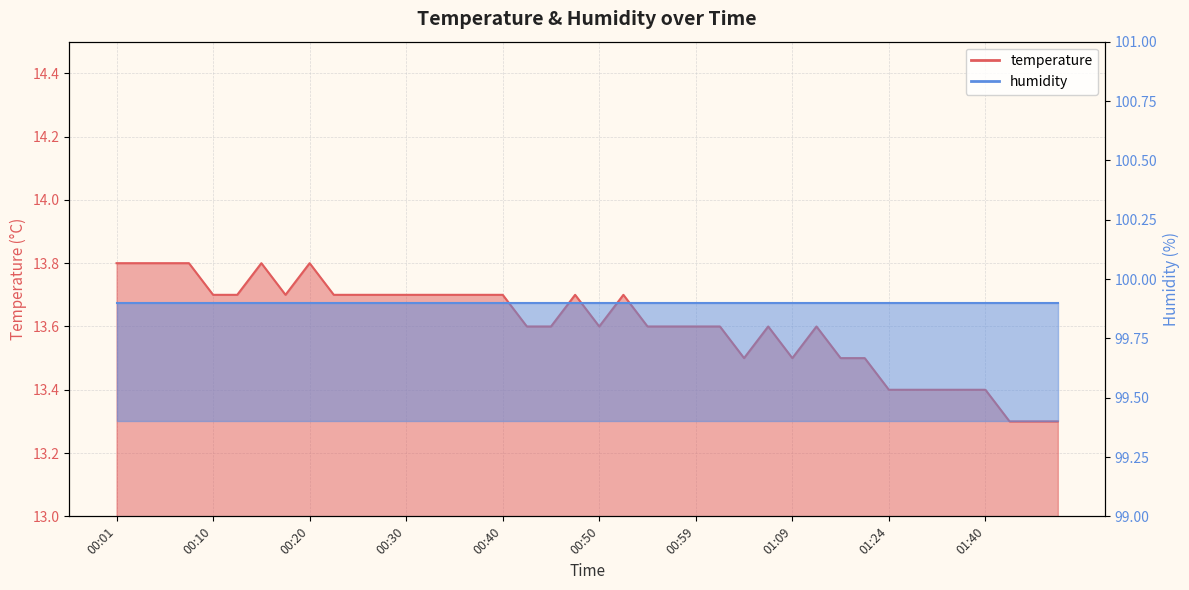

Reading left to right, extract all data points from this chart.

13.8	13.8	13.8	13.8	13.7	13.7	13.8	13.7	13.8	13.7	13.7	13.7	13.7	13.7	13.7	13.7	13.7	13.6	13.6	13.7	13.6	13.7	13.6	13.6	13.6	13.6	13.5	13.6	13.5	13.6	13.5	13.5	13.4	13.4	13.4	13.4	13.4	13.3	13.3	13.3